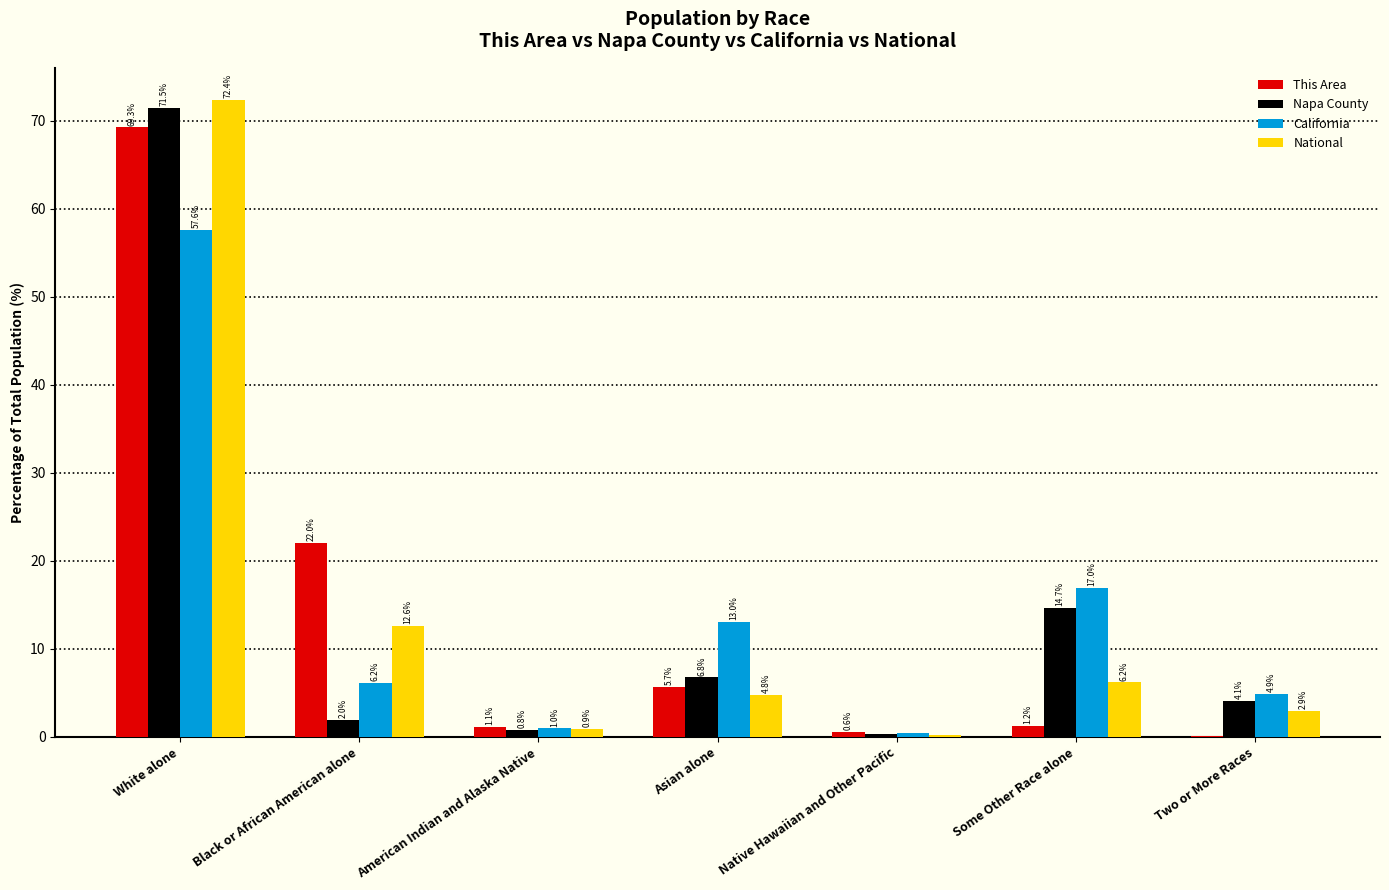

At which category is the sum across all series the highest?

White alone